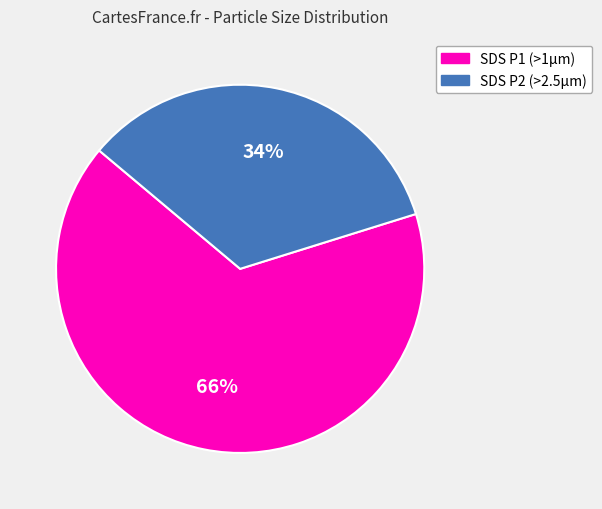

Is there any slice that represents more than half of the pie?

Yes